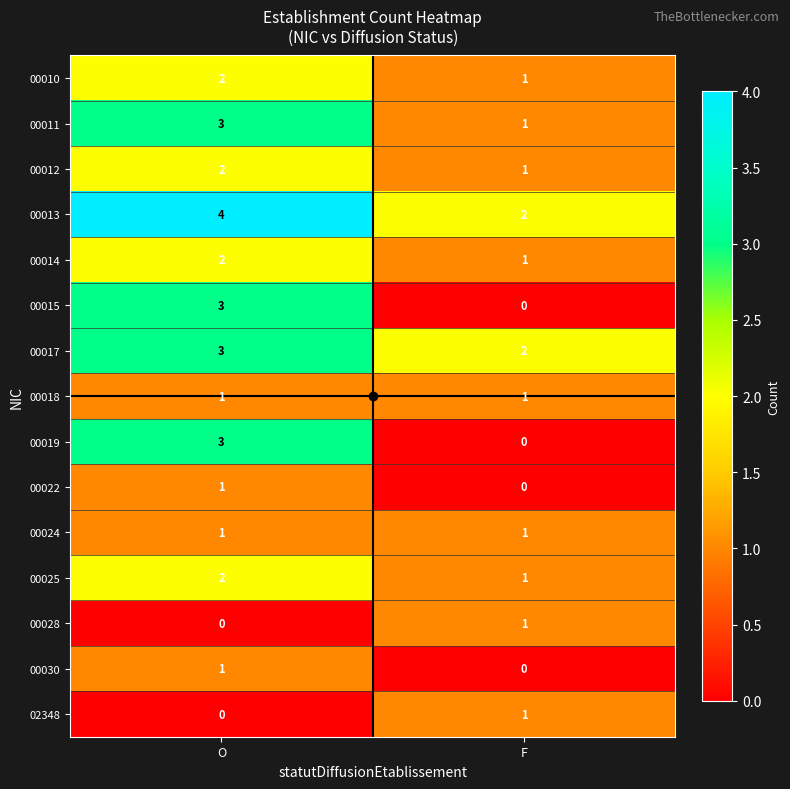

Rank the categories by 02348 value from highest to lowest.

F, O